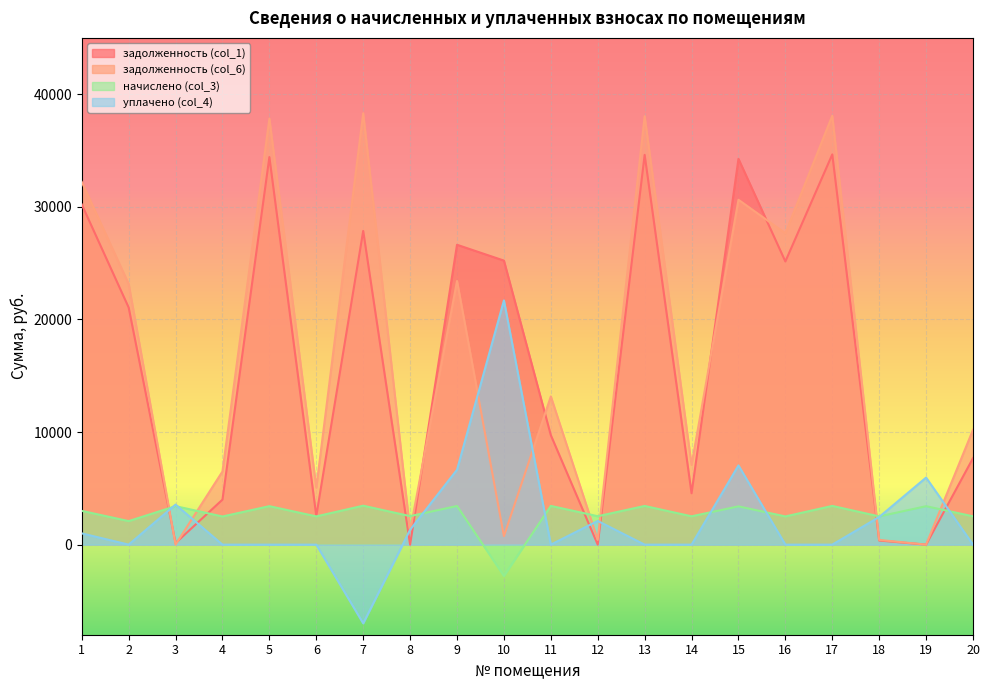

The уплачено (col_4) series shows 10064.1 at 20. True or false?

False